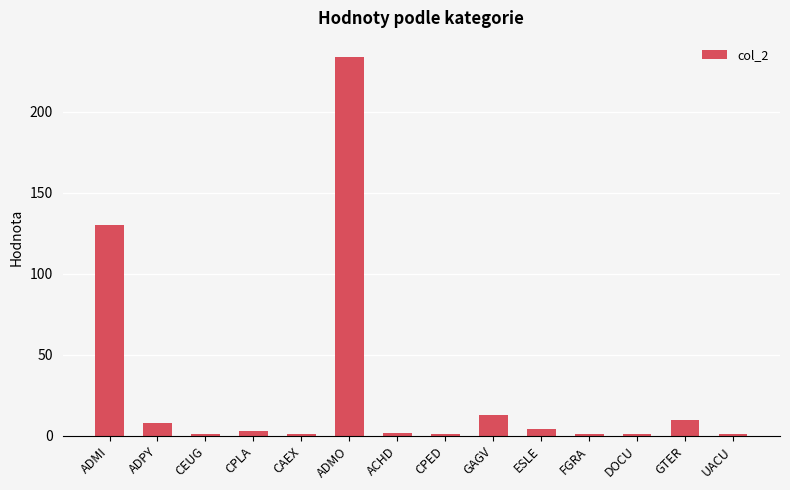

What is the label of the 2nd bar from the left?

ADPY